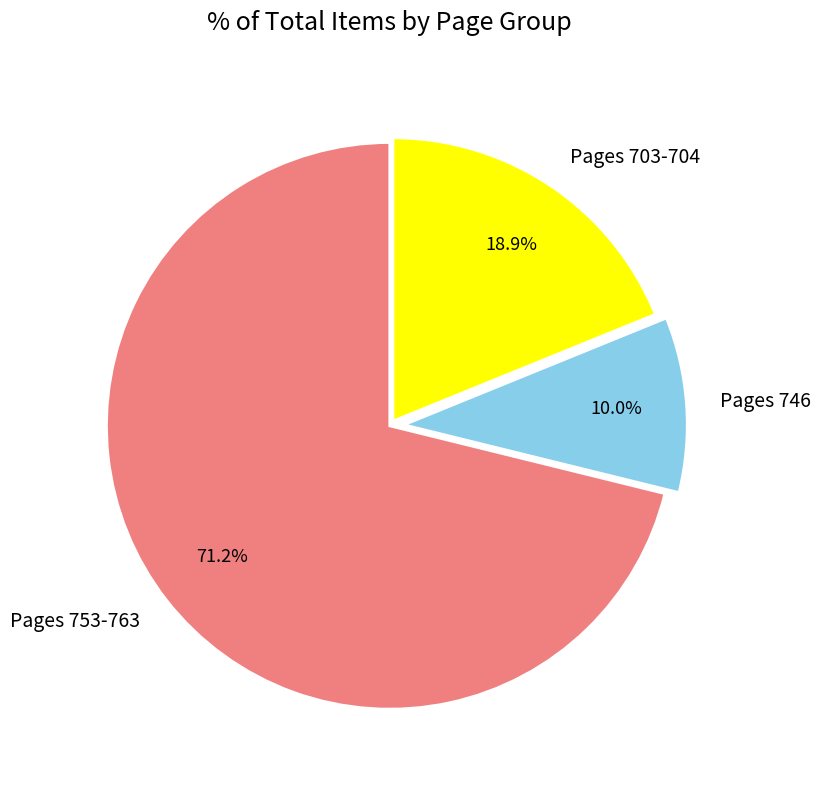

Combined, do Pages 746 and Pages 703-704 account for over 50%?

No